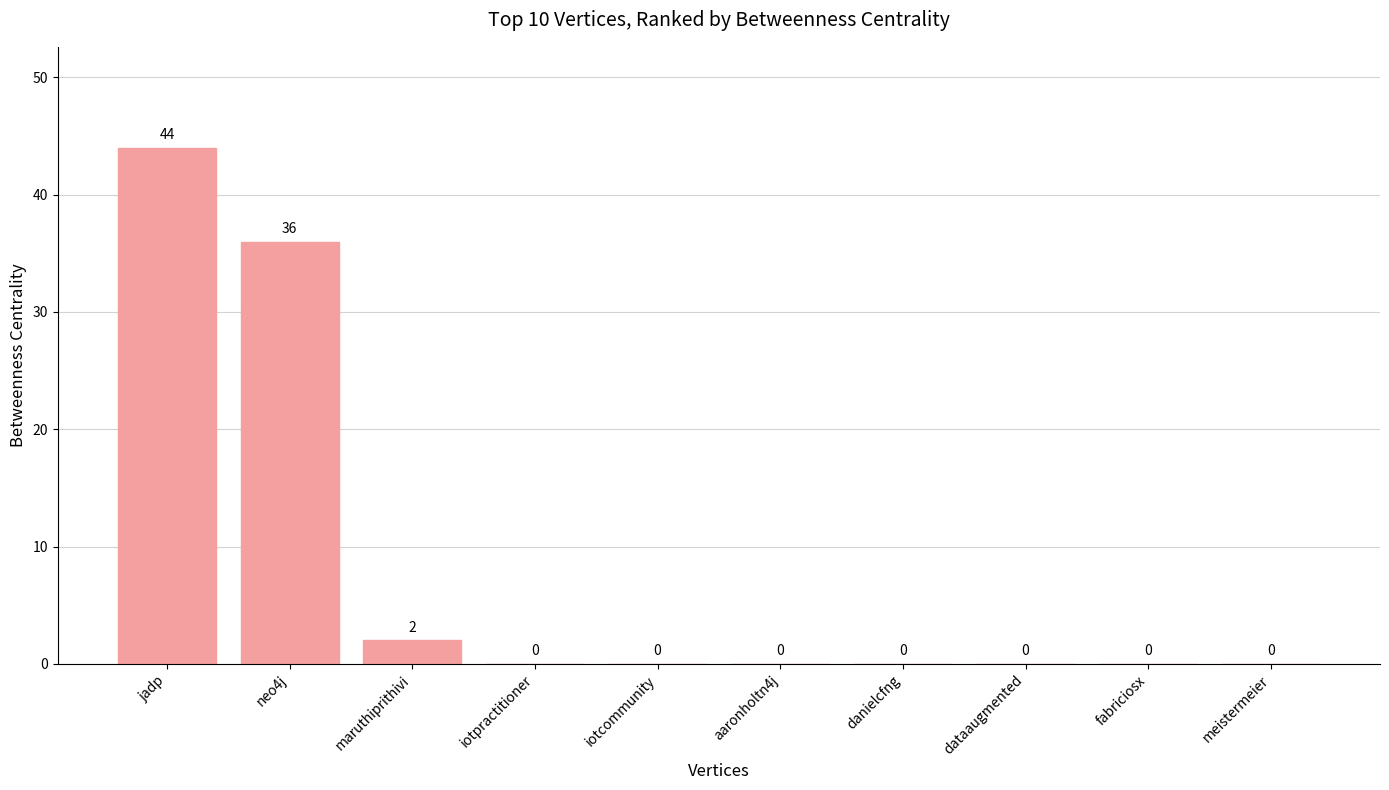

The value at jadp is 44. True or false?

True